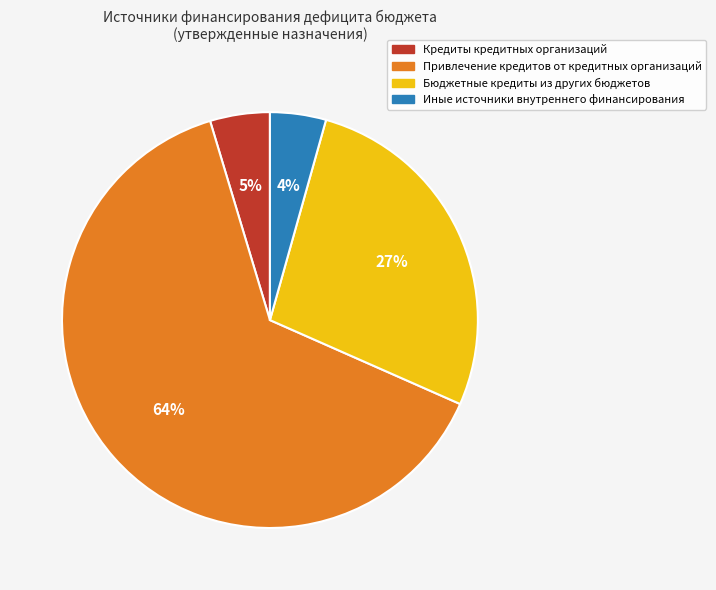

True or false: Кредиты кредитных организаций accounts for 5% of the total.

True